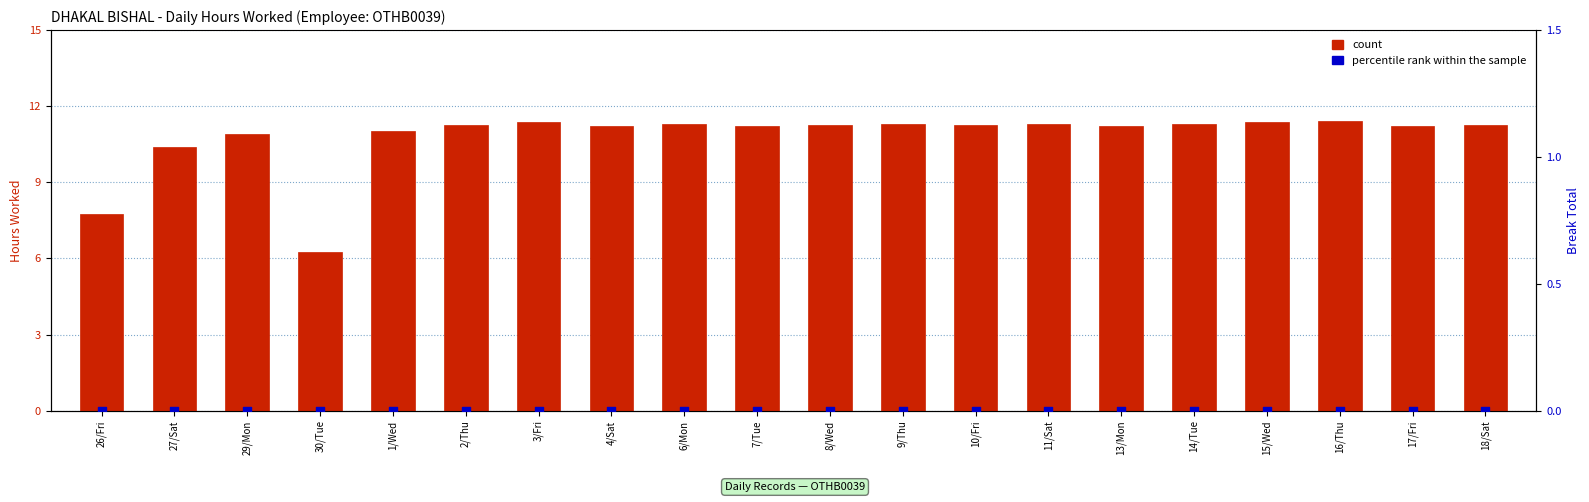

Which series contains the lowest Y value?

percentile rank within the sample